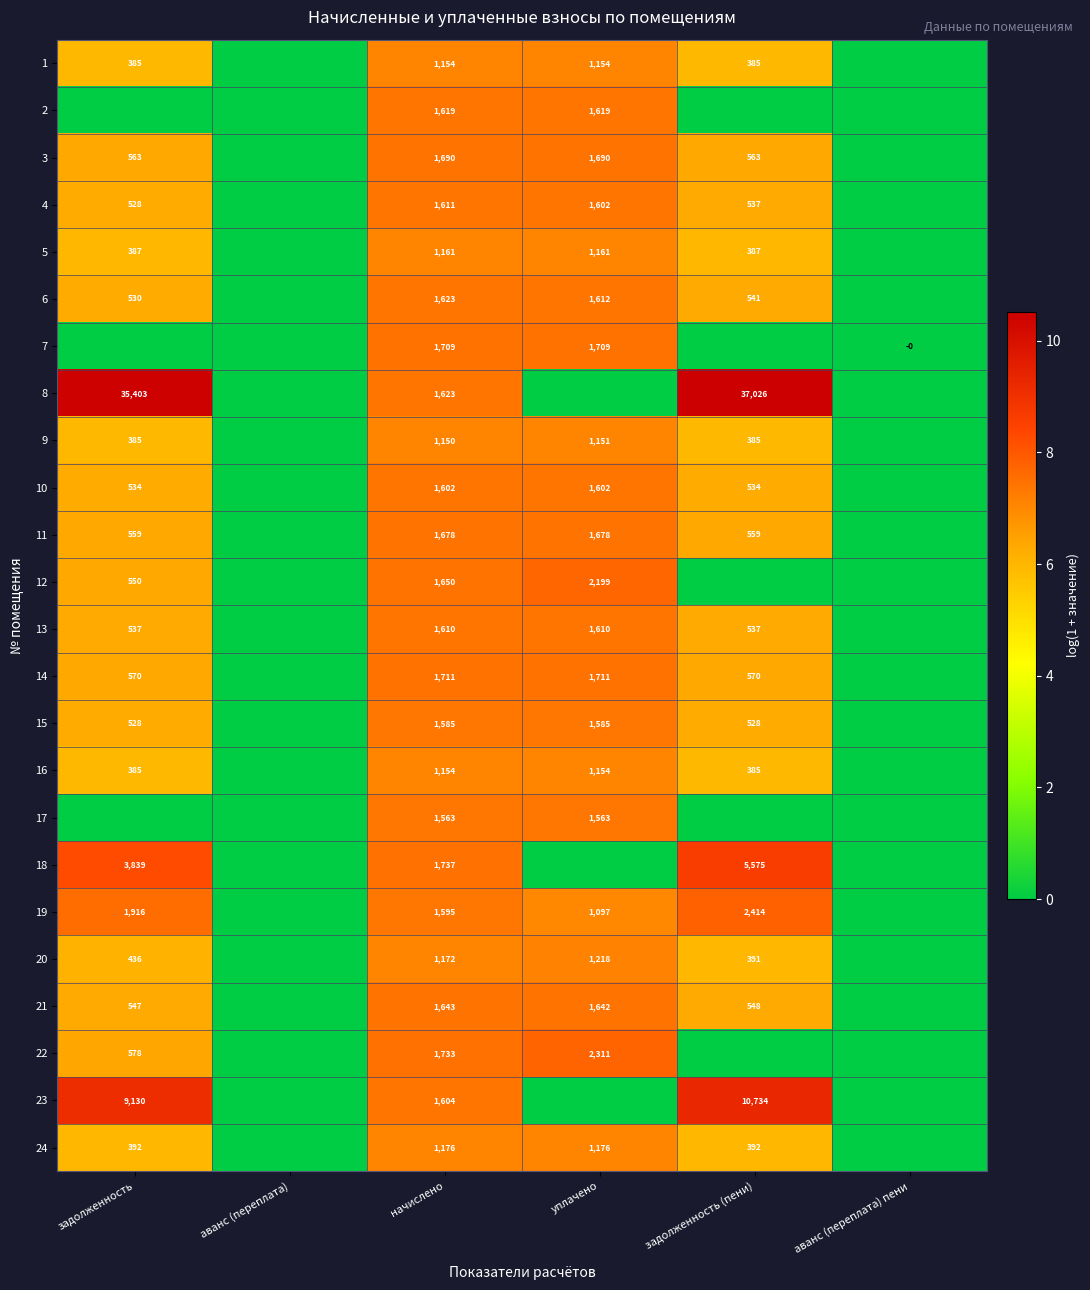

The 3 series shows 2.7 at задолженность. True or false?

False